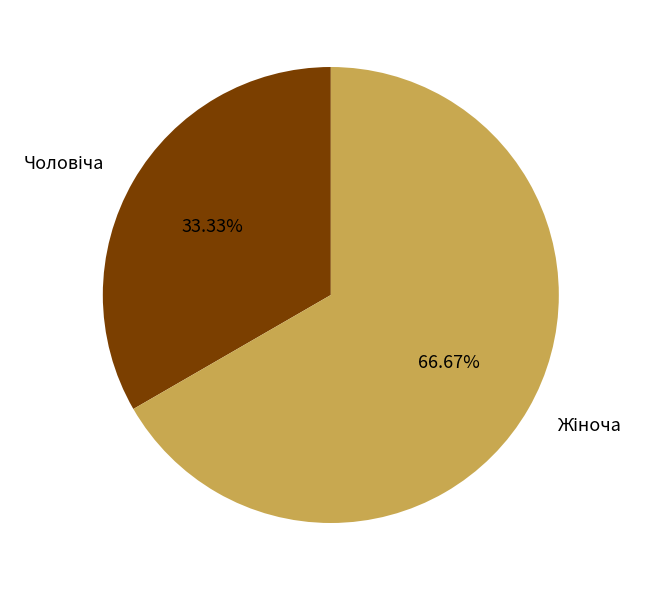

How many slices are in this pie chart?

2